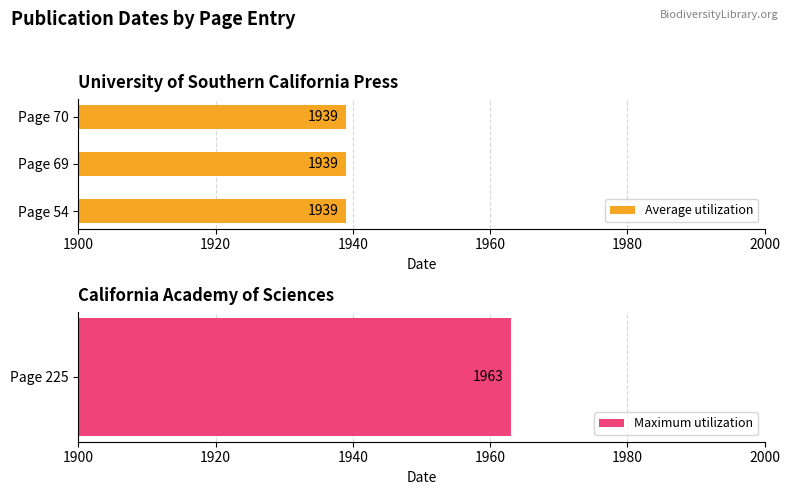

Which has a higher value, Page 70 or Page 54?

Page 70